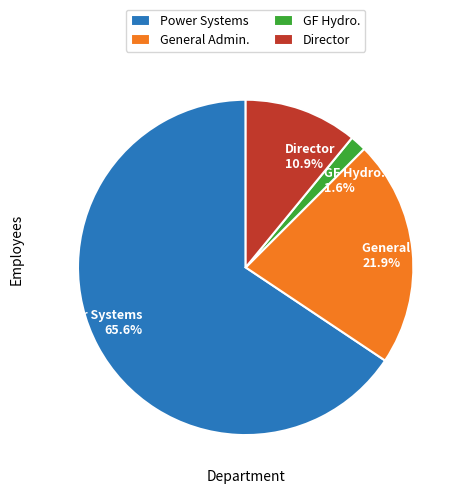

Is it true that General Admin. is 22% of the pie?

True